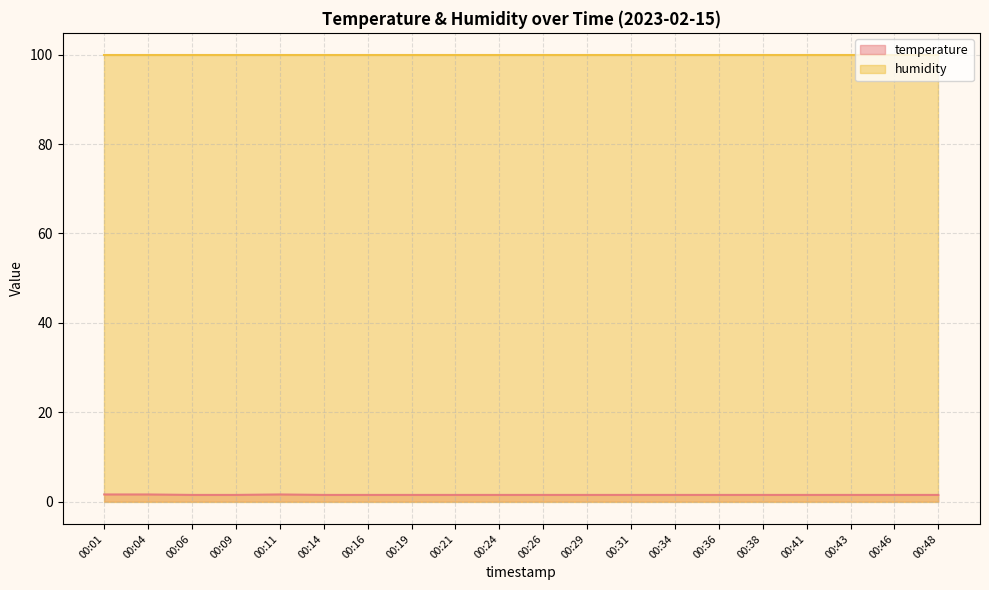

List the labels in order of value, largest first.

00:01, 00:04, 00:11, 00:06, 00:09, 00:14, 00:16, 00:19, 00:21, 00:24, 00:26, 00:29, 00:31, 00:34, 00:36, 00:38, 00:41, 00:43, 00:46, 00:48